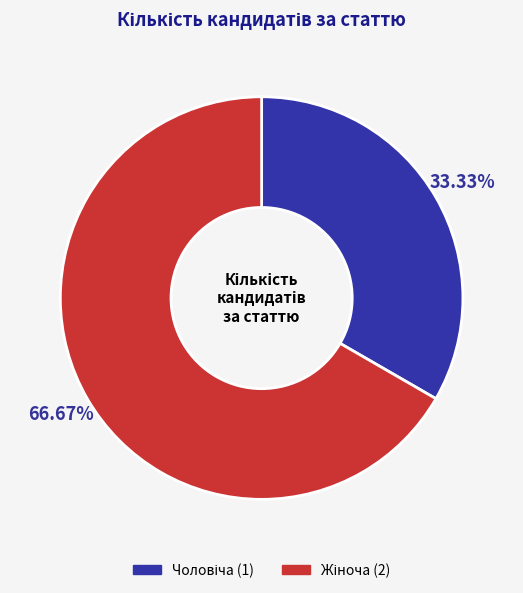

Does any single category account for the majority?

Yes